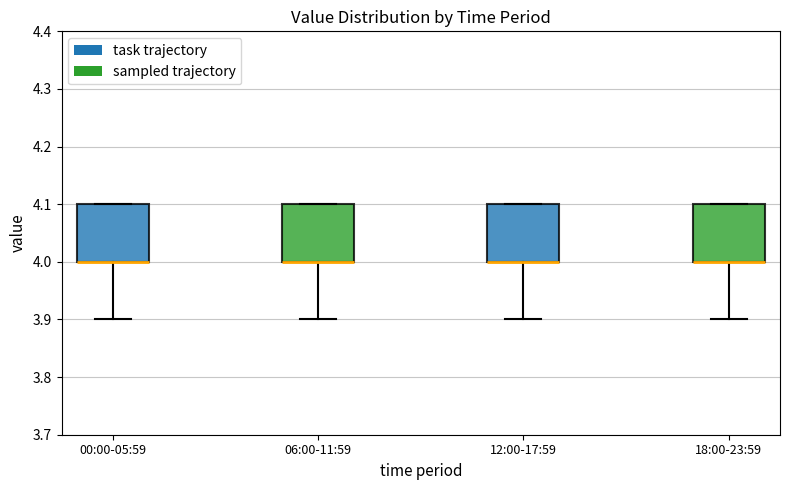

Reading left to right, read every box against the y-axis: the position of its median line, the range the box covers, and the ends of its whiskers. The values are not printed on the chart, so give them approximately, as read against the axis.

00:00-05:59: median 4.0 (drawn on the box's lower edge), box 4.0 to 4.1, whiskers 3.9 to 4.1
06:00-11:59: median 4.0 (drawn on the box's lower edge), box 4.0 to 4.1, whiskers 3.9 to 4.1
12:00-17:59: median 4.0 (drawn on the box's lower edge), box 4.0 to 4.1, whiskers 3.9 to 4.1
18:00-23:59: median 4.0 (drawn on the box's lower edge), box 4.0 to 4.1, whiskers 3.9 to 4.1